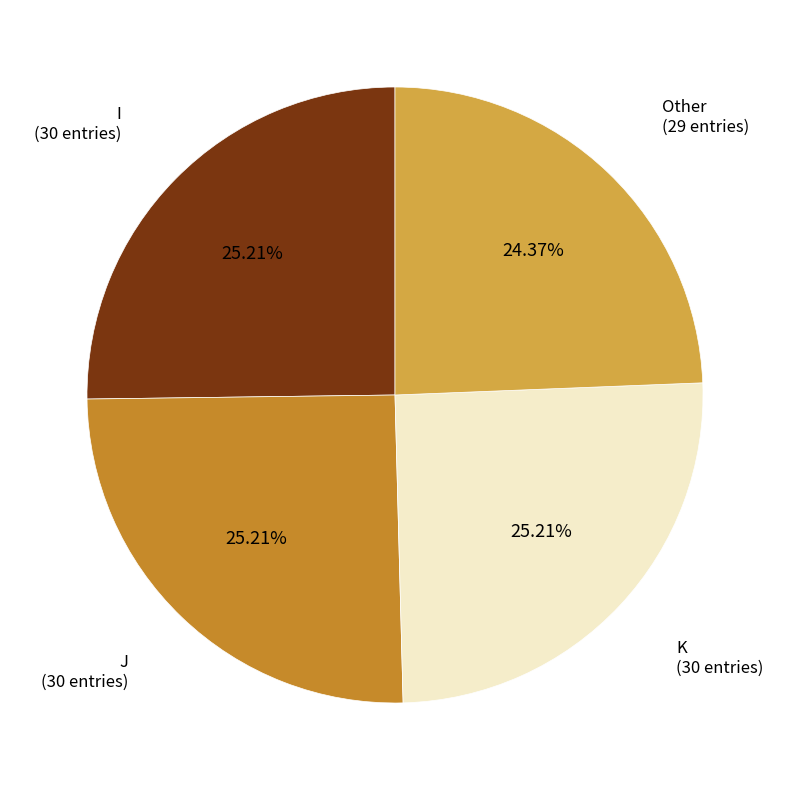

To the nearest percent, what is the combined percentage of J and K?

50%